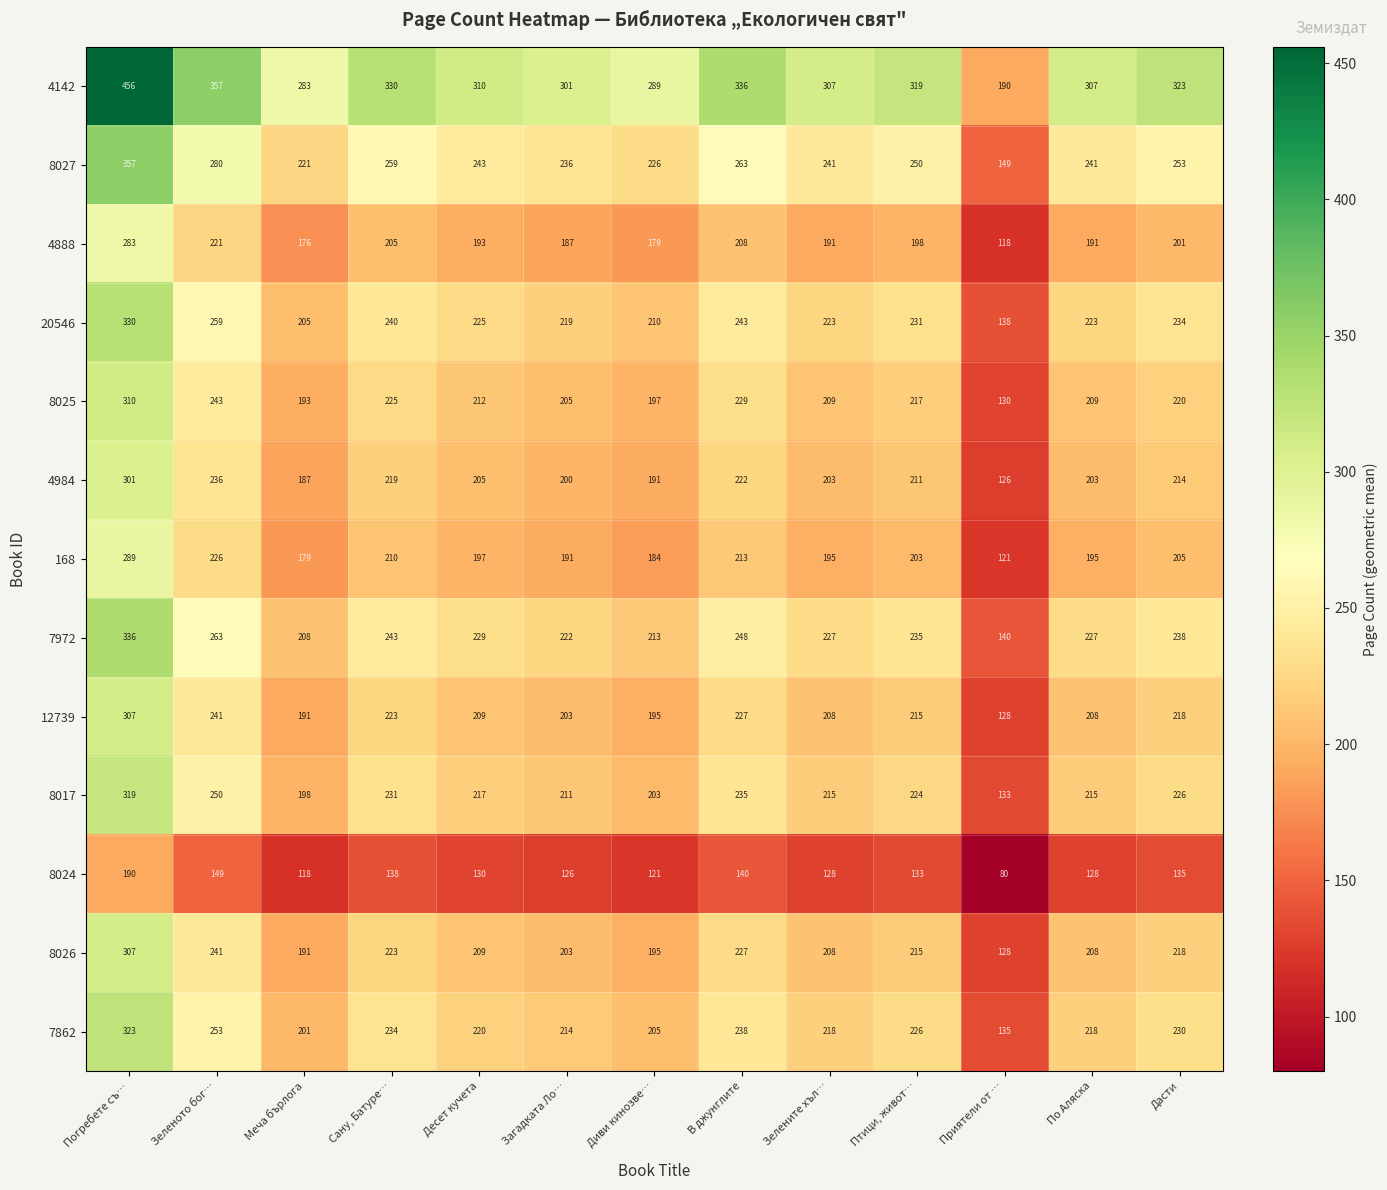

What is the sum of all 12739 values?

2773